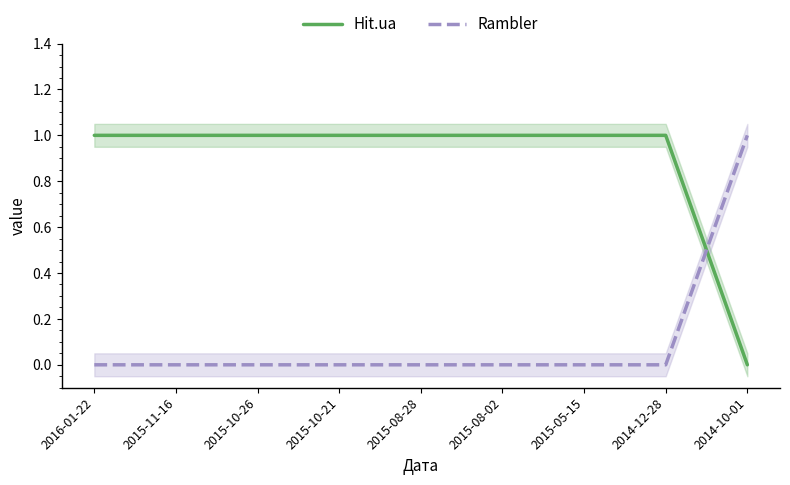

The value of Hit.ua at 2015-08-02 is 1. True or false?

True